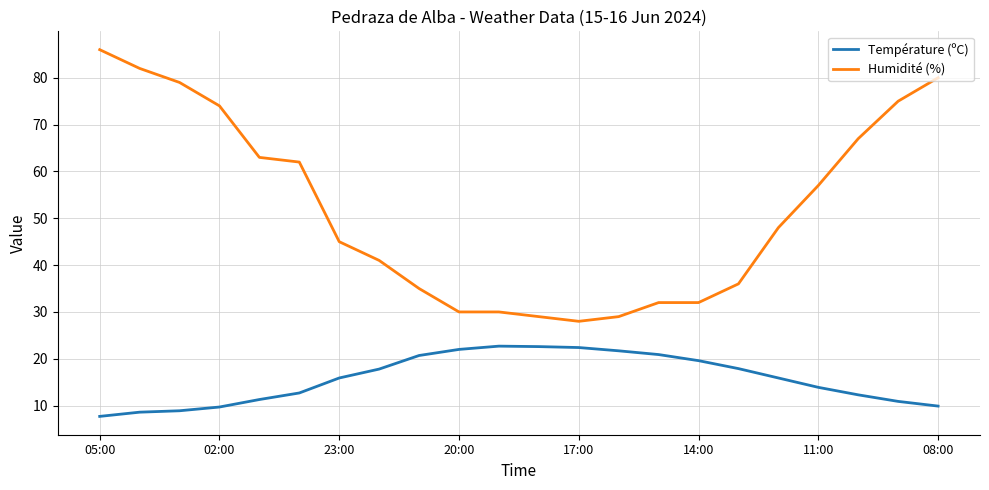

Which series has the largest range (max minus min)?

Humidité (%)